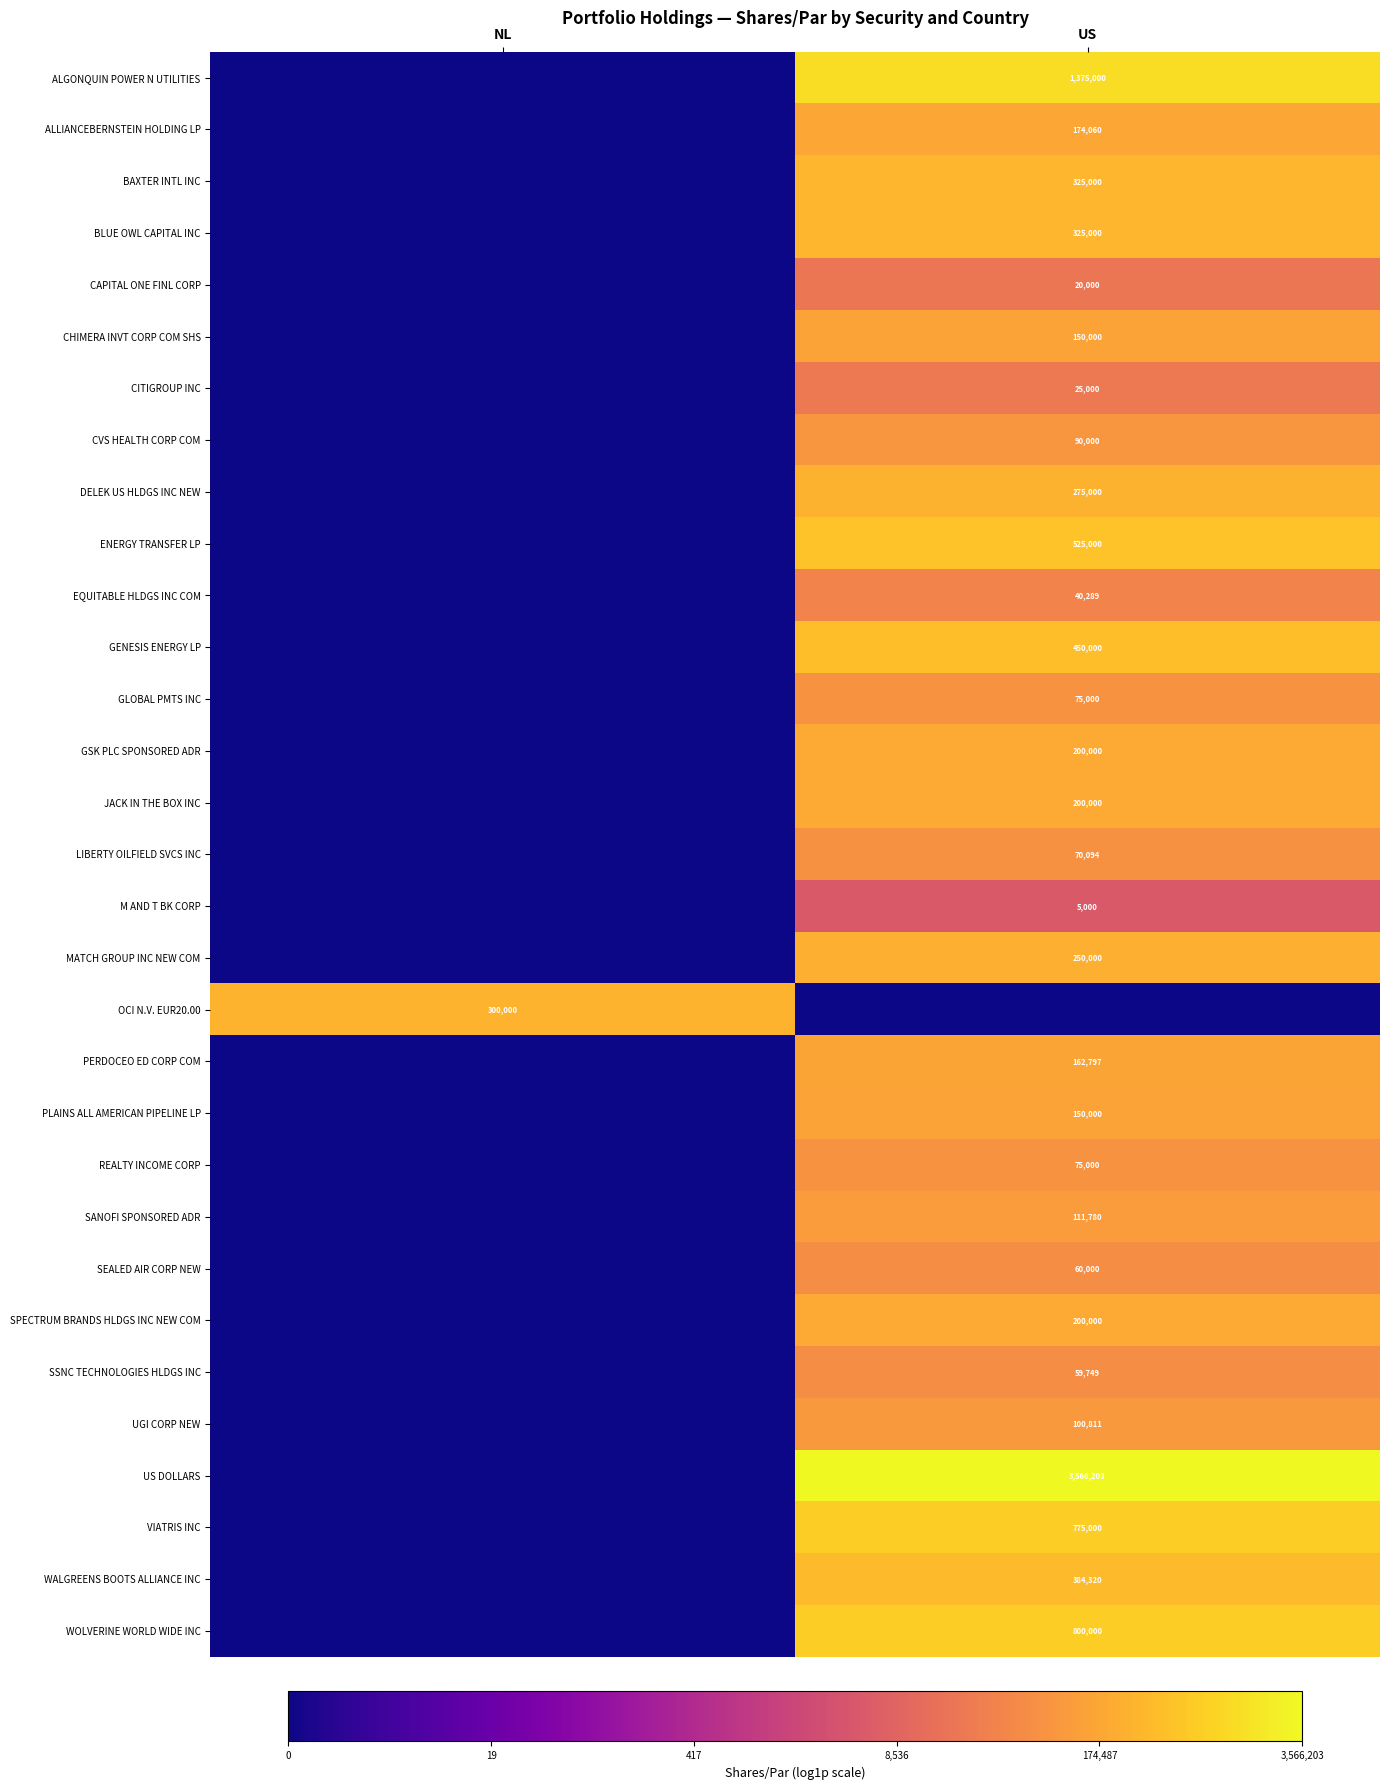

The GSK PLC SPONSORED ADR series shows 67481 at US. True or false?

False